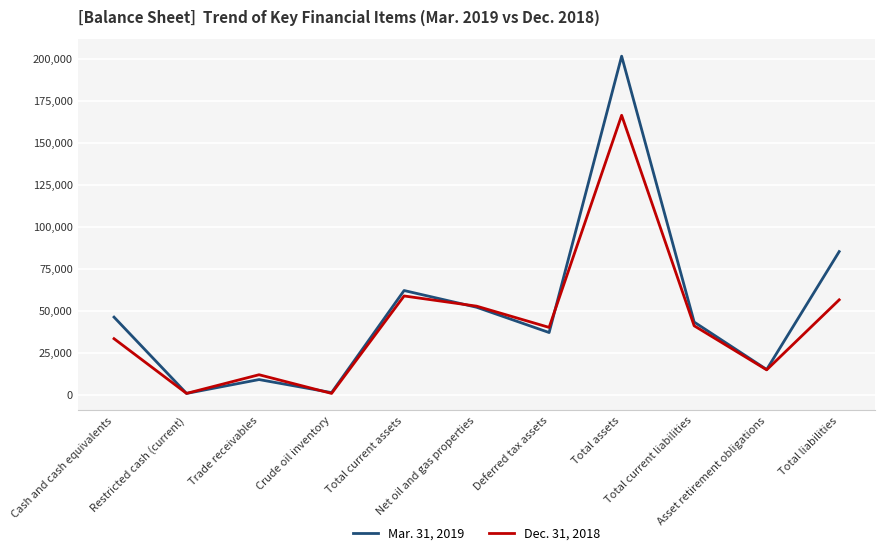

Which series has the widest spread of values?

Mar. 31, 2019